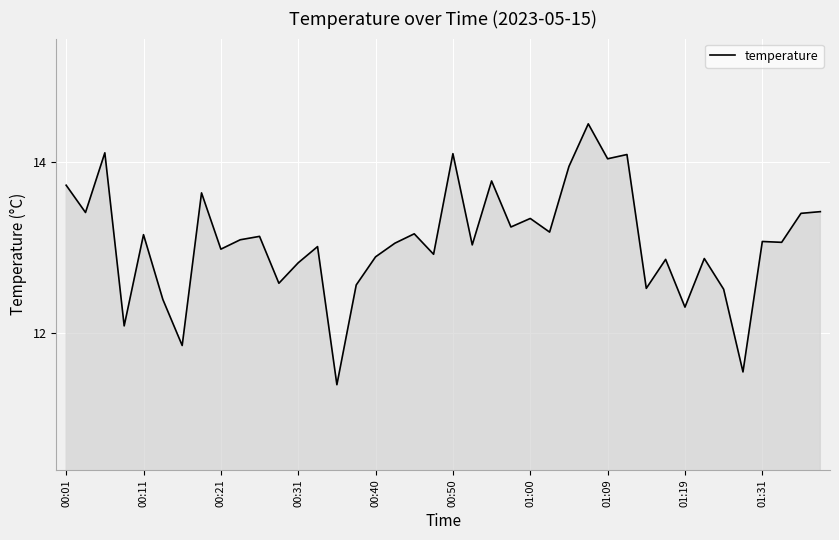

Reading right to left, list all the values displayed in this chart.

13.4	13.4	13.1	13.1	11.5	12.5	12.9	12.3	12.9	12.5	14.1	14.0	14.4	13.9	13.2	13.3	13.2	13.8	13.0	14.1	12.9	13.2	13.1	12.9	12.6	11.4	13.0	12.8	12.6	13.1	13.1	13.0	13.6	11.8	12.4	13.2	12.1	14.1	13.4	13.7